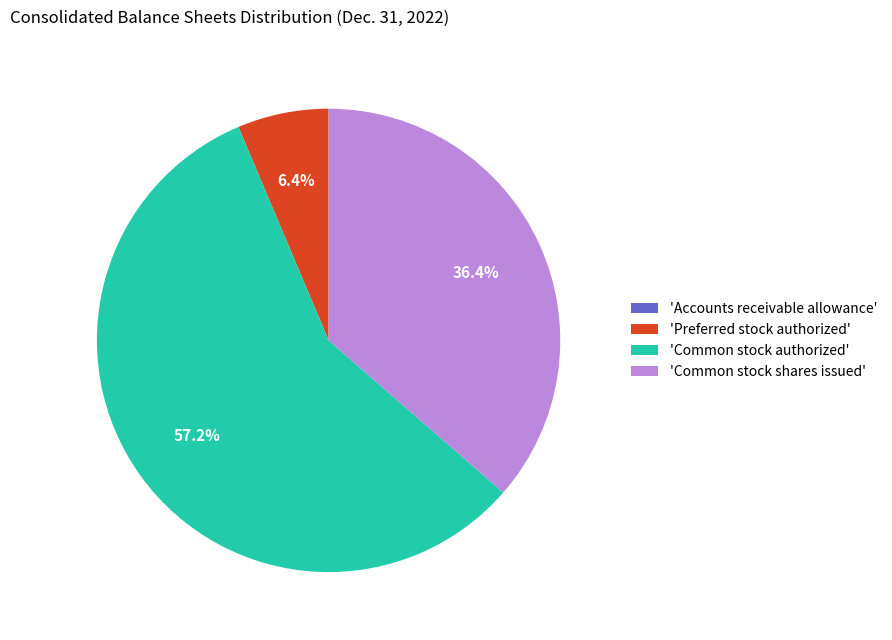

What is the largest slice in the pie chart?

'Common stock authorized'